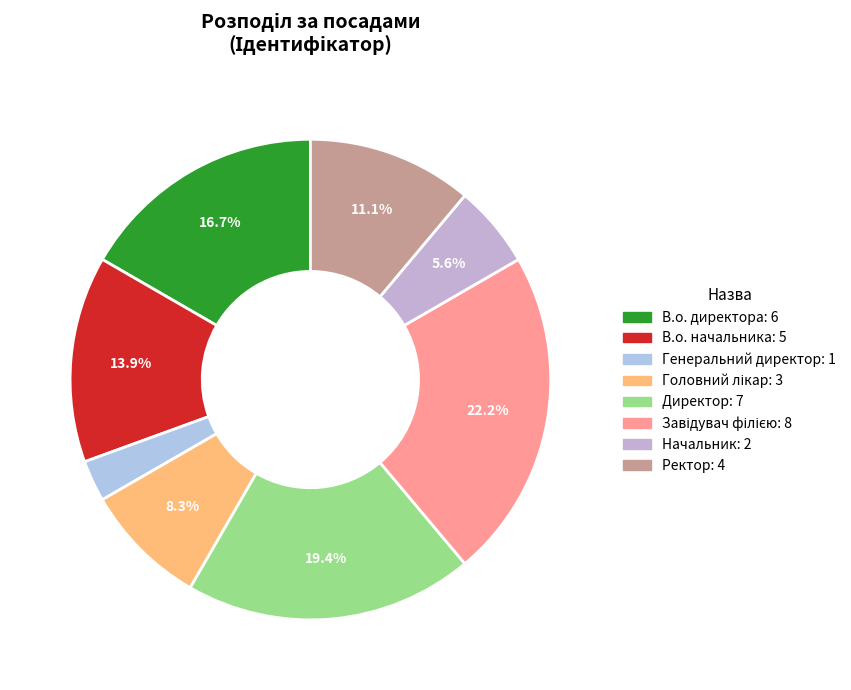

Which has a higher value, Генеральний директор or Ректор?

Ректор